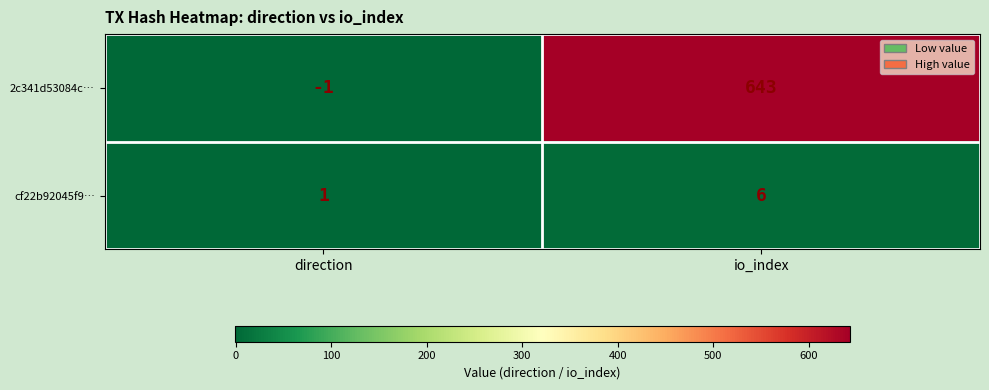

Is it true that cf22b92045f9… equals 4 at io_index?

False